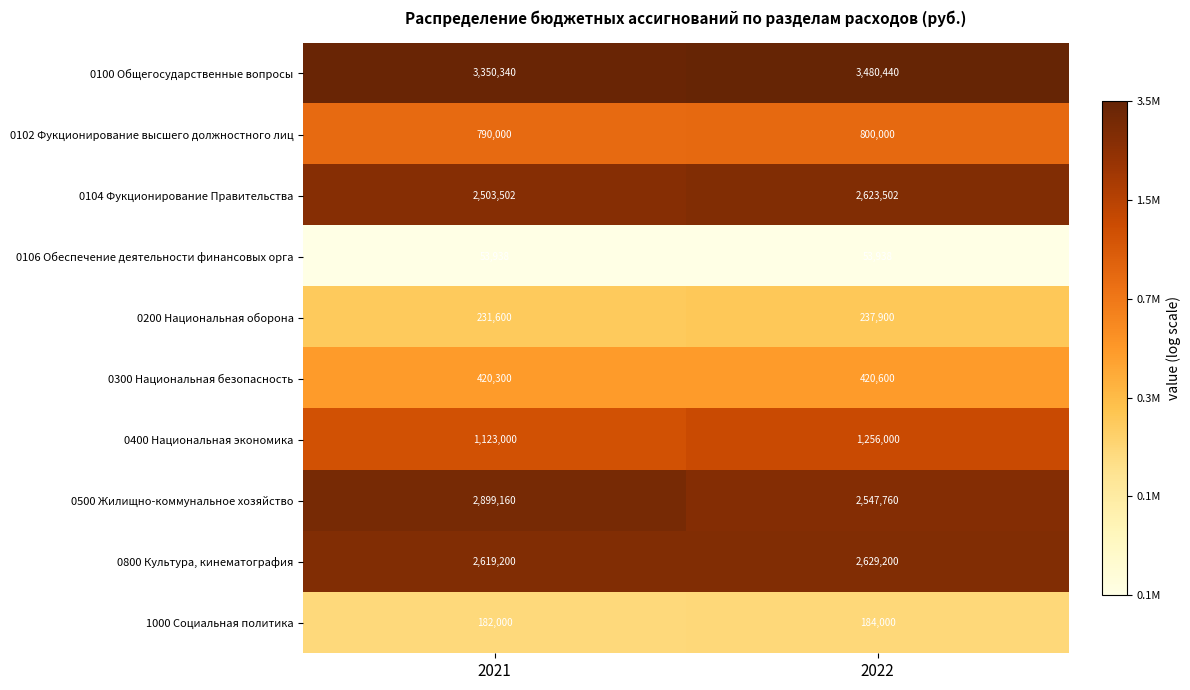

Reading left to right, what are all the values shown in this chart?

0100 Общегосударственные вопросы: 3350340	3480440
0102 Фукционирование высшего должностного лиц: 790000	800000
0104 Фукционирование Правительства: 2503502	2623502
0106 Обеспечение деятельности финансовых орга: 53938	53938
0200 Национальная оборона: 231600	237900
0300 Национальная безопасность: 420300	420600
0400 Национальная экономика: 1123000	1256000
0500 Жилищно-коммунальное хозяйство: 2899160	2547760
0800 Культура, кинематография: 2619200	2629200
1000 Социальная политика: 182000	184000